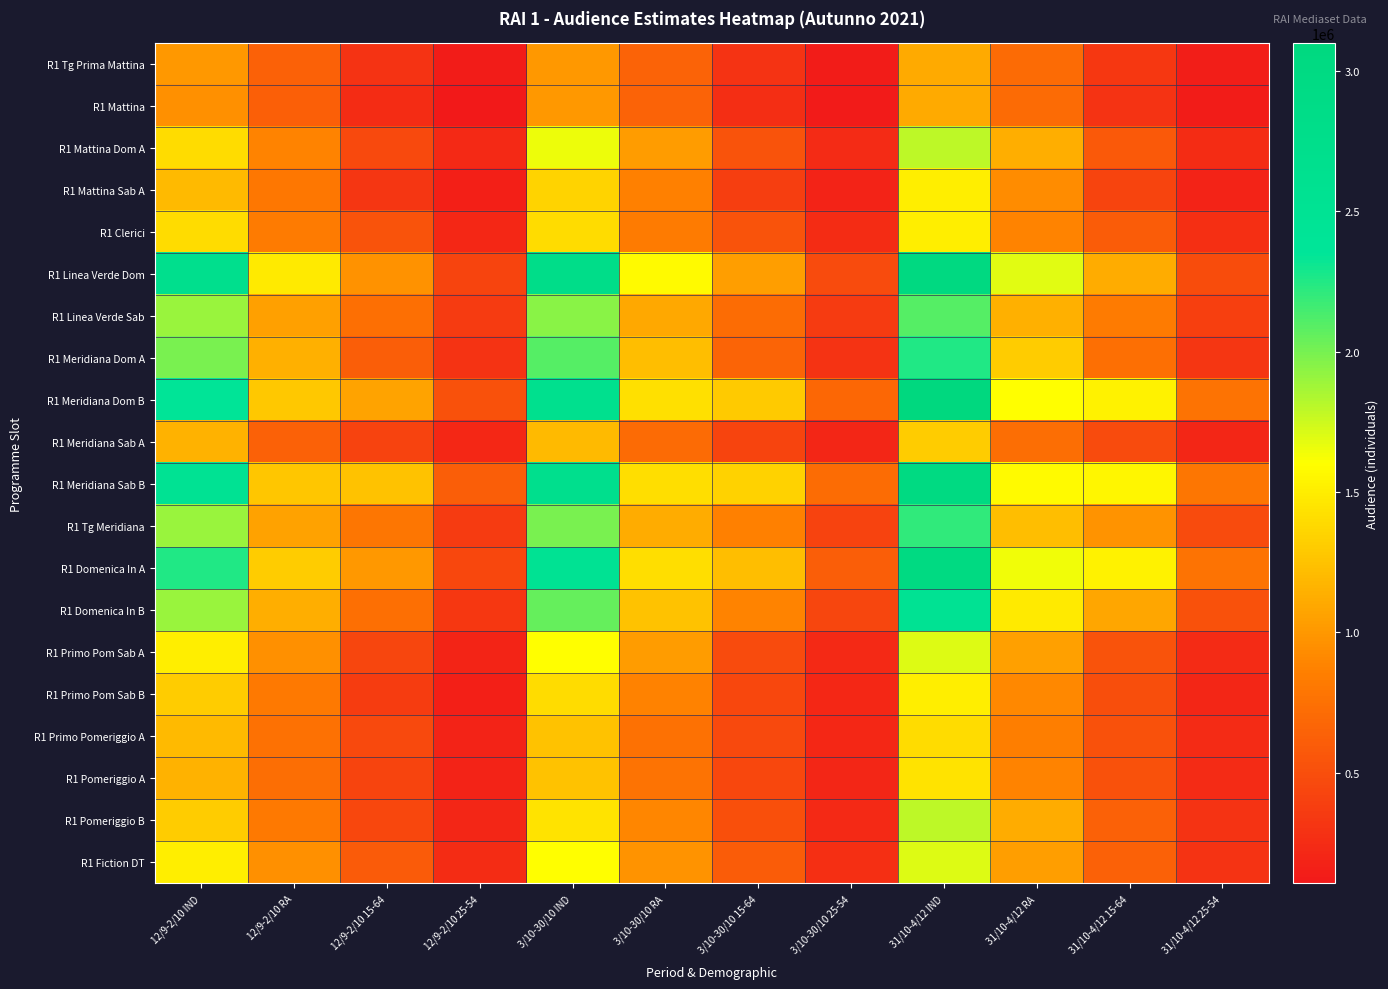

How many categories are shown in the chart?

12